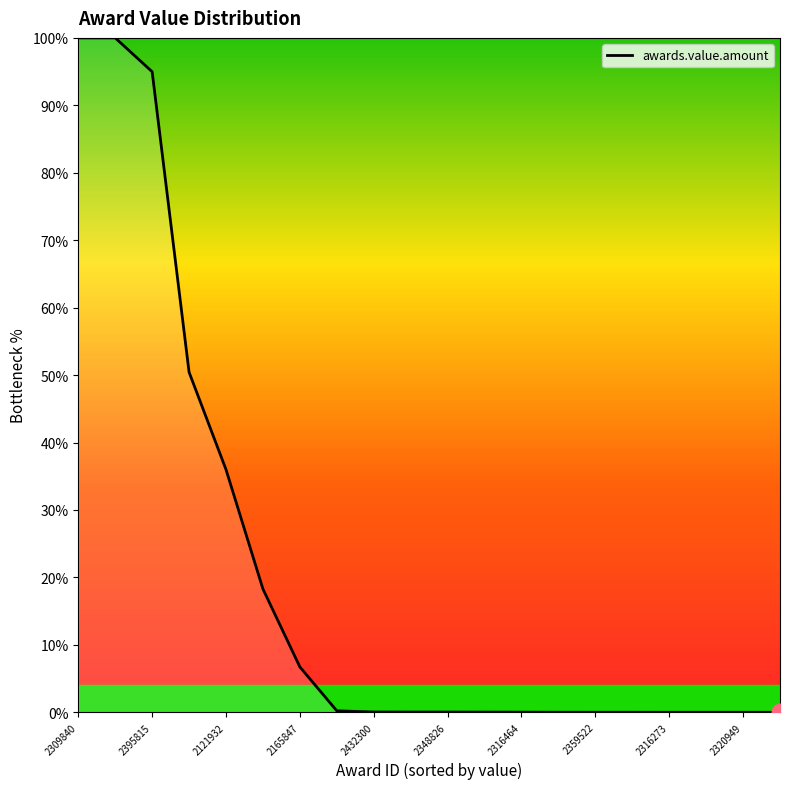

What is the maximum value shown in the chart?

100.0